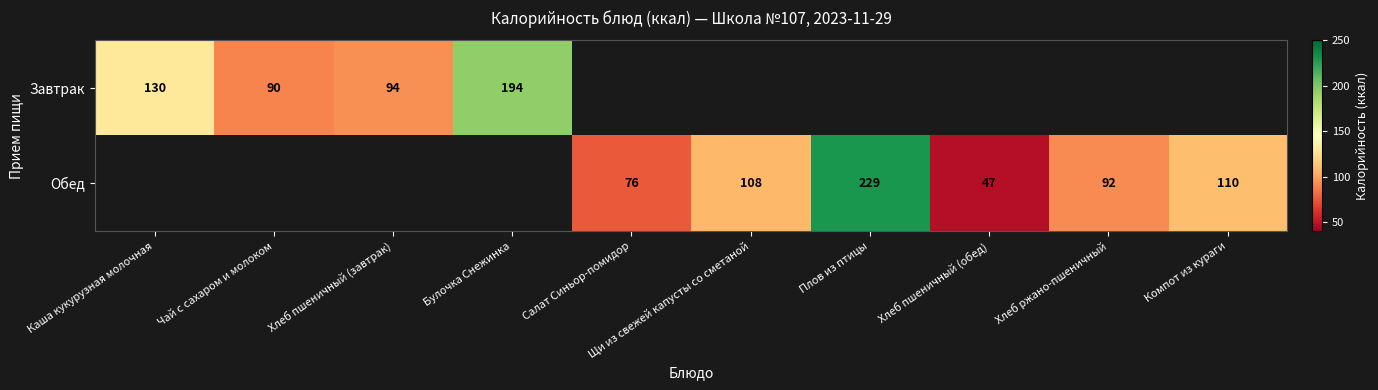

Is it true that Обед equals 43.6 at Щи из свежей капусты со сметаной?

False